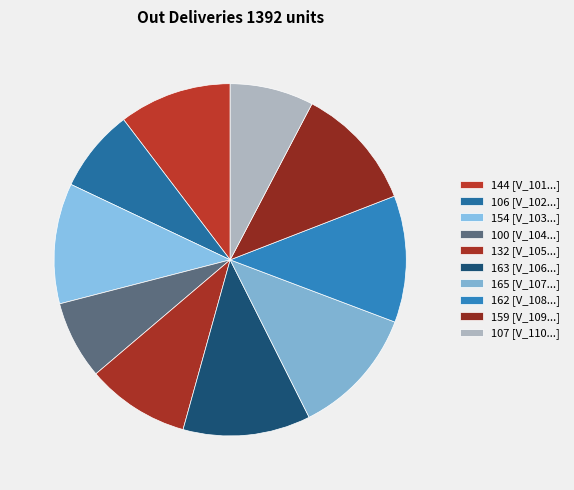

Count the number of slices in the pie.

10